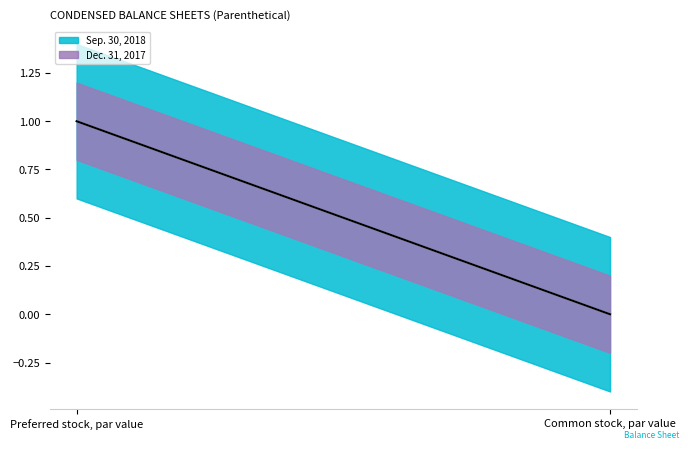

What is the label of the 1st point from the right?

Common stock, par value